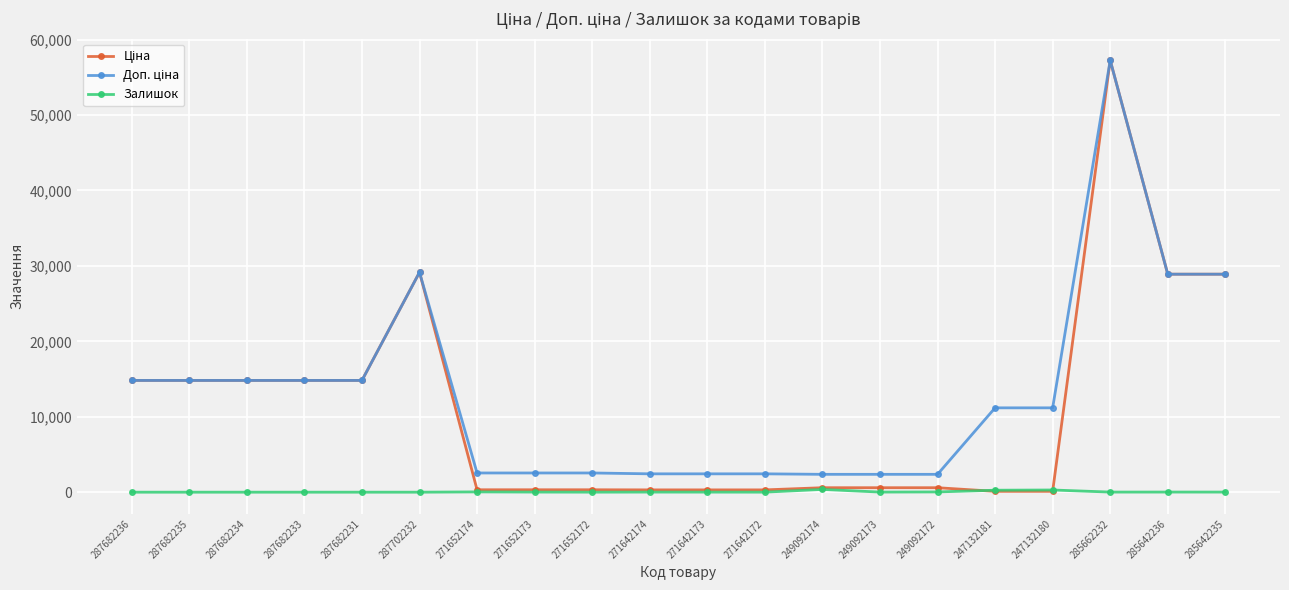

What is the total value across all series at 287682235?

29635.2